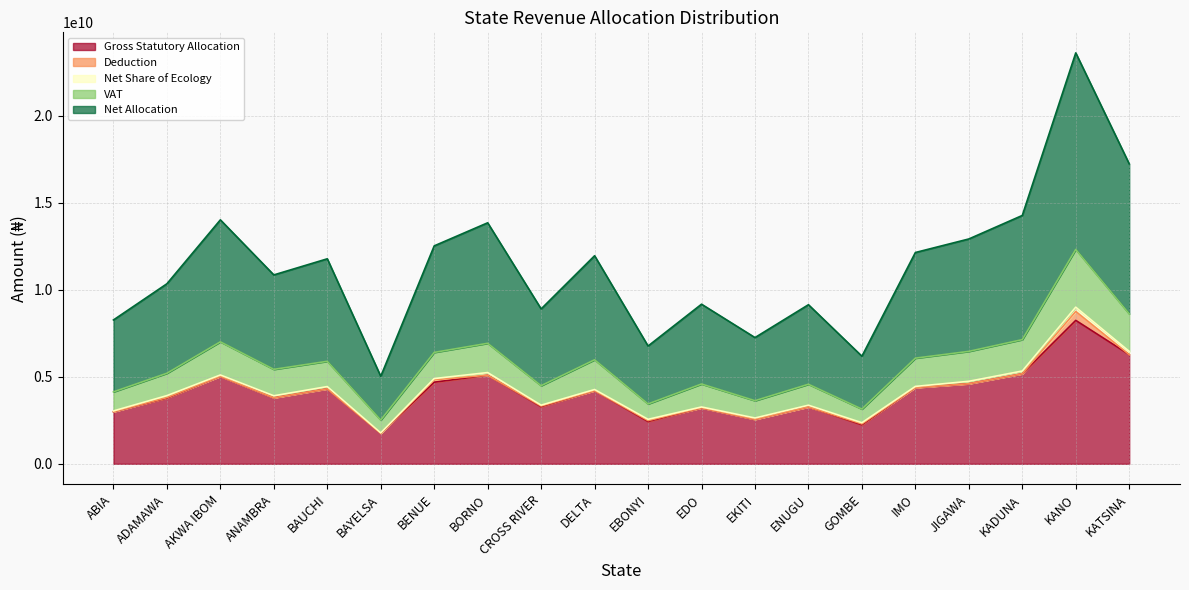

True or false: Net Allocation and Gross Statutory Allocation cross at least once.

False